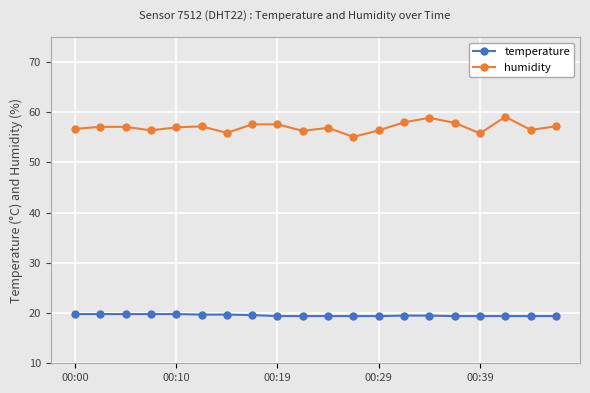

At how many categories does at least one series exceed 53?

20